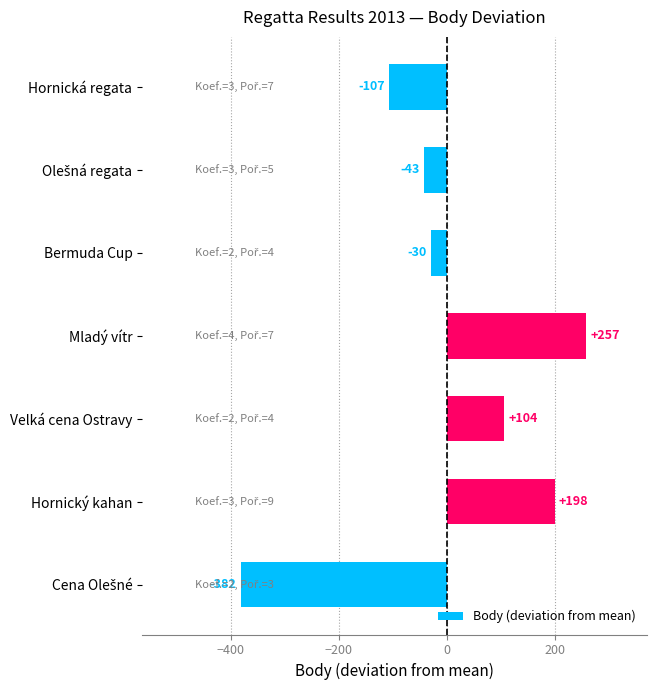

What is the greatest value displayed?

257.4